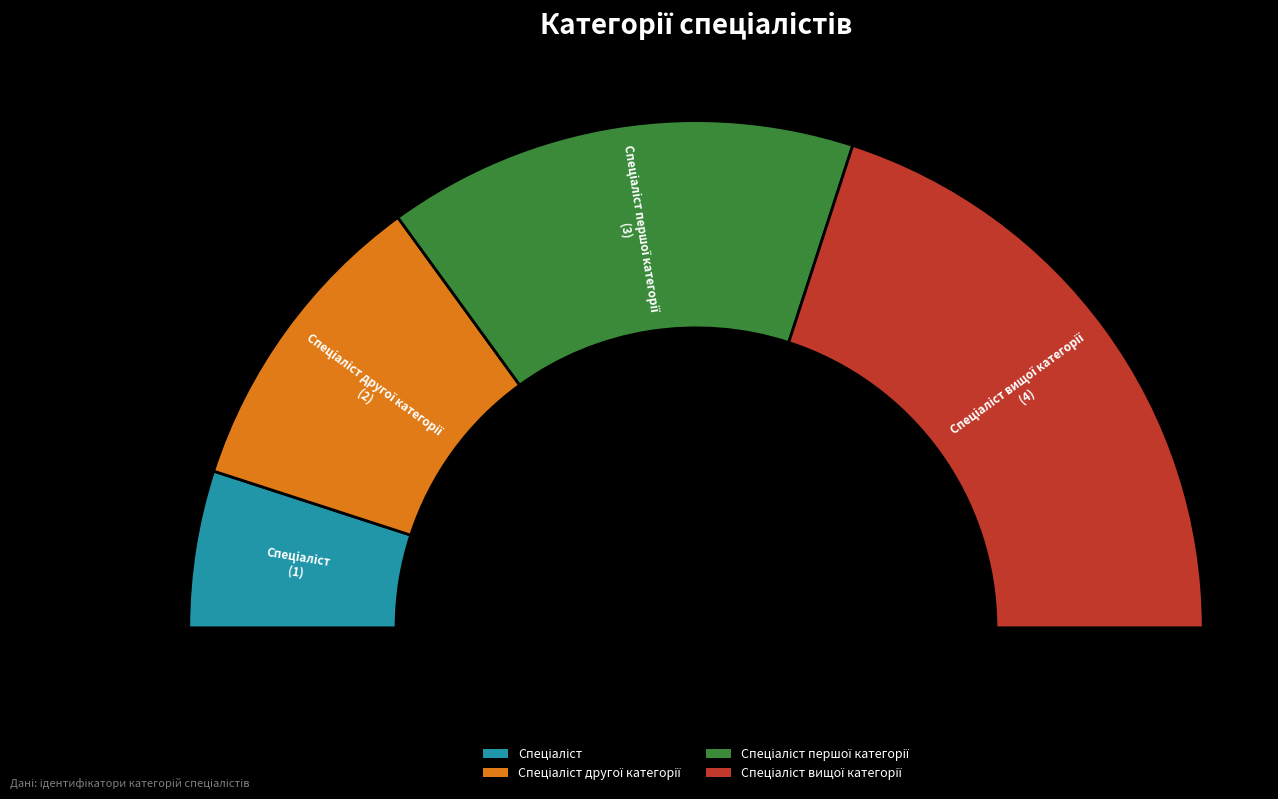

Between Спеціаліст and Спеціаліст першої категорії, which is larger?

Спеціаліст першої категорії